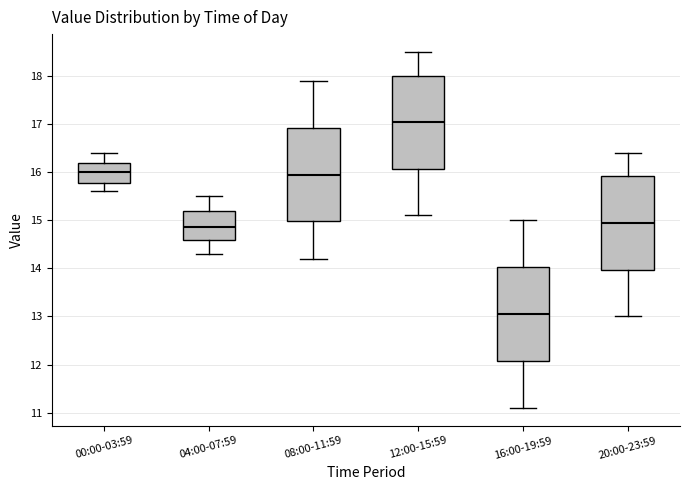

Reading left to right, read every box against the y-axis: the position of its median line, the range the box covers, and the ends of its whiskers. The values are not printed on the chart, so give them approximately, as read against the axis.

00:00-03:59: median 16.0, box 15.8 to 16.2, whiskers 15.6 to 16.4
04:00-07:59: median 14.9, box 14.6 to 15.2, whiskers 14.3 to 15.5
08:00-11:59: median 16.0, box 15.0 to 16.9, whiskers 14.2 to 17.9
12:00-15:59: median 17.1, box 16.1 to 18.0, whiskers 15.1 to 18.5
16:00-19:59: median 13.1, box 12.1 to 14.0, whiskers 11.1 to 15.0
20:00-23:59: median 15.0, box 14.0 to 15.9, whiskers 13.0 to 16.4